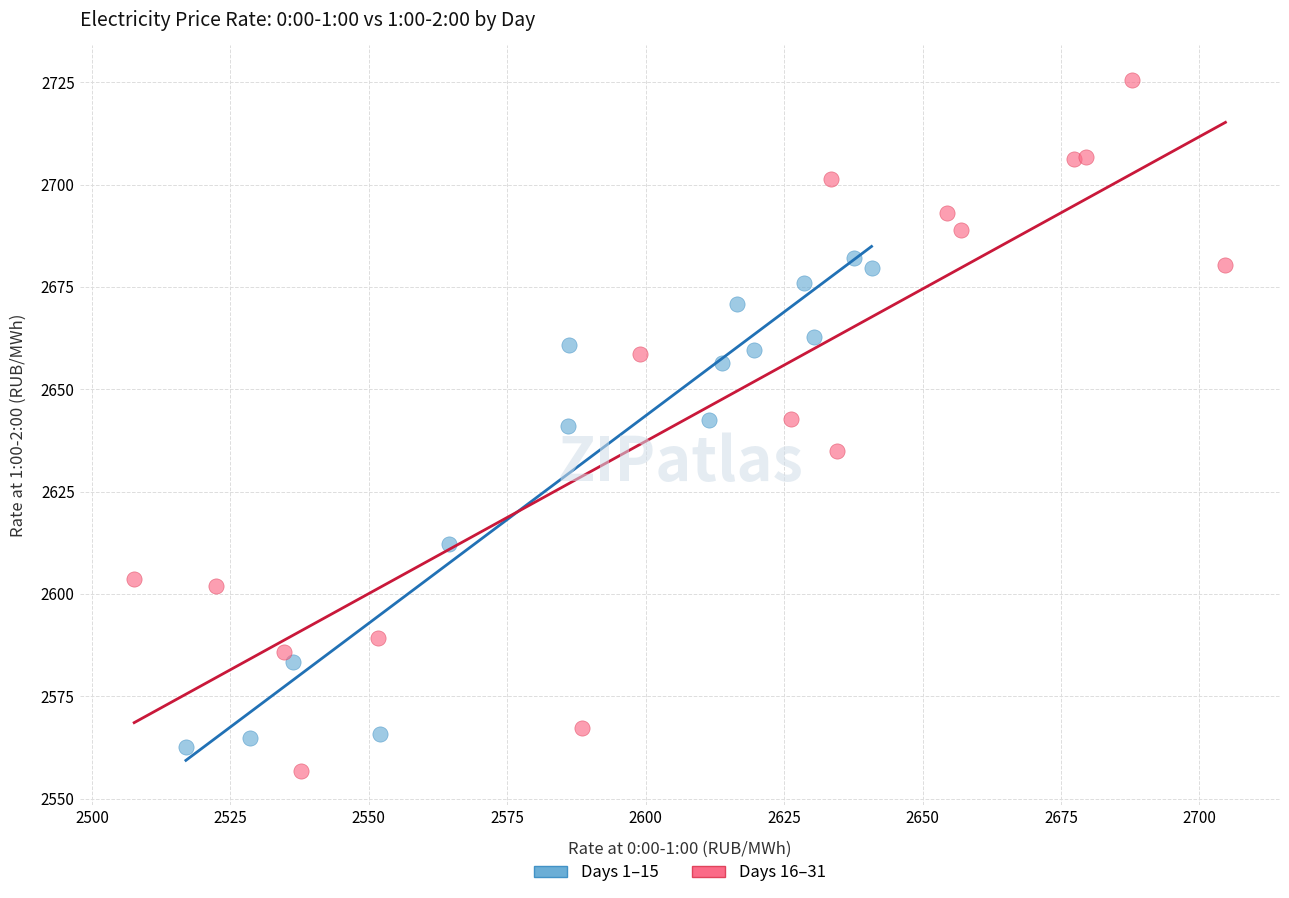

Which series contains the highest Y value?

Days 16–31